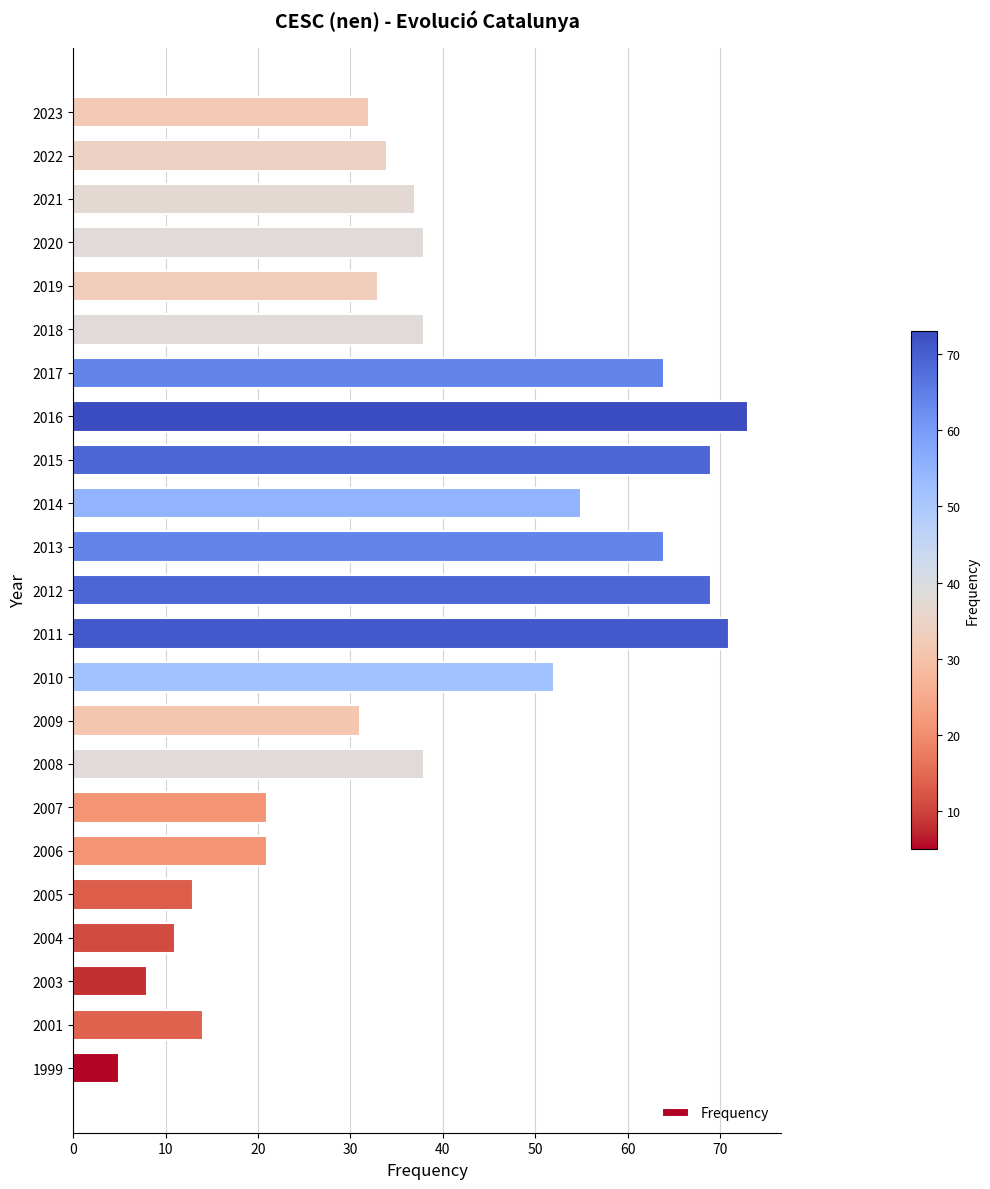

What is the average value?

39